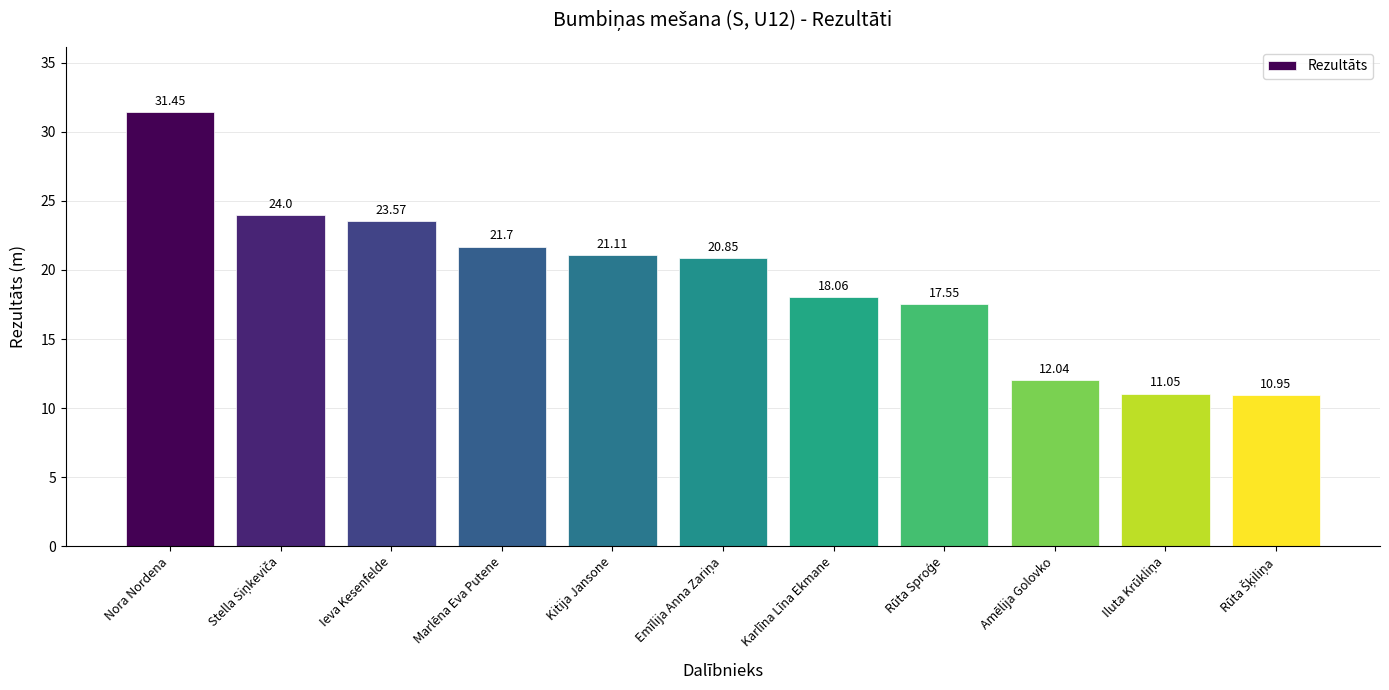

How many bars are there in total?

11